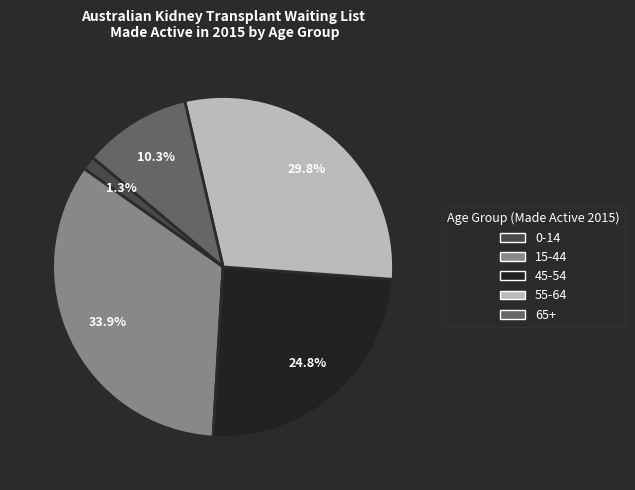

To the nearest percent, what is the combined percentage of 15-44 and 65+?

44%